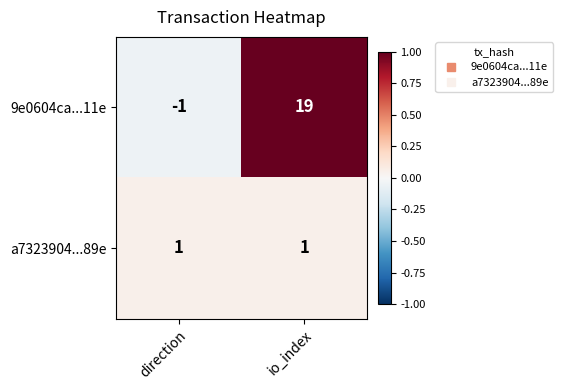

List the series in order of their overall mean, lowest first.

a7323904...89e, 9e0604ca...11e